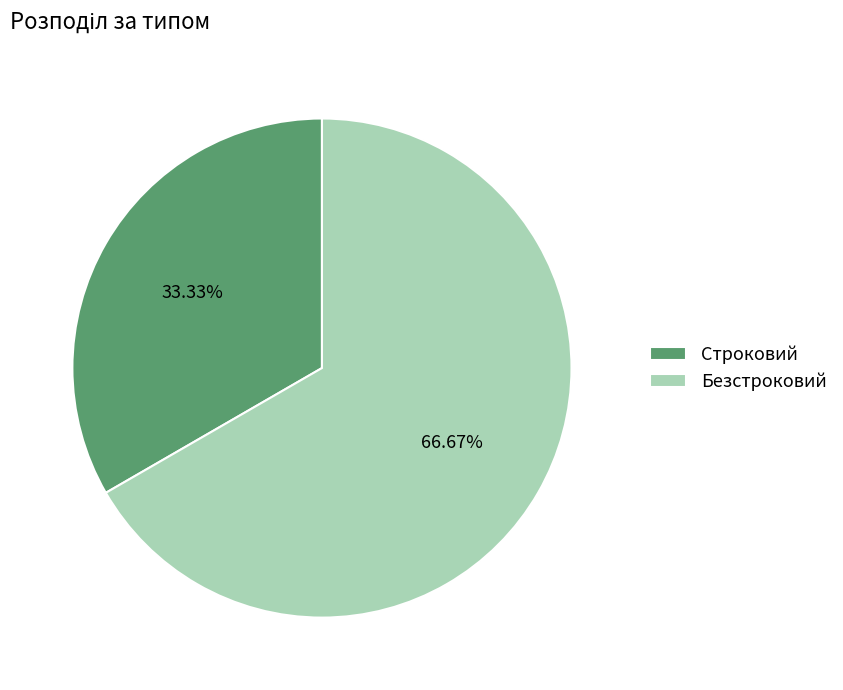

To the nearest percent, what percentage of the pie is Строковий?

33%